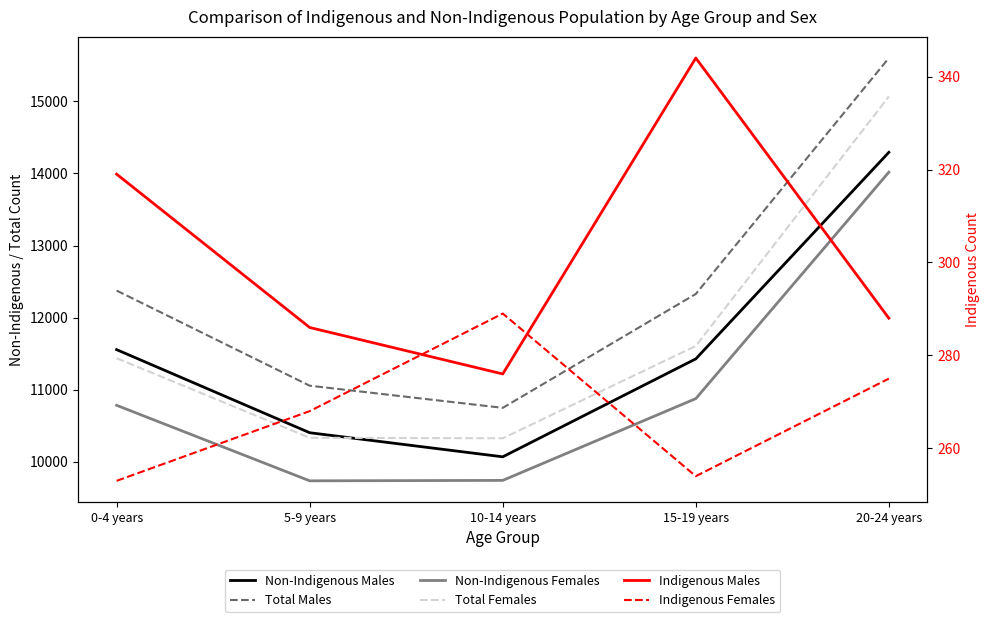

How many data points in Total Females are above 11438?

2